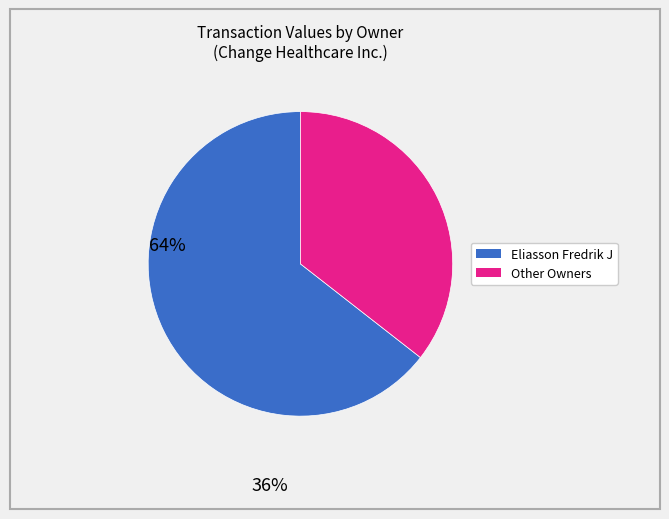

Does any single category account for the majority?

Yes